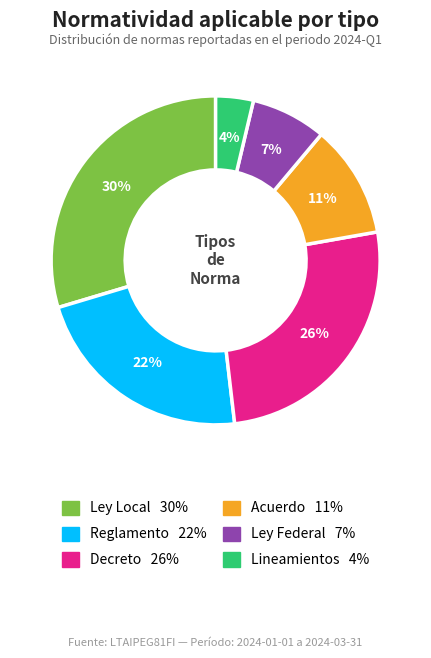

To the nearest percent, what portion does Ley Federal represent?

7%